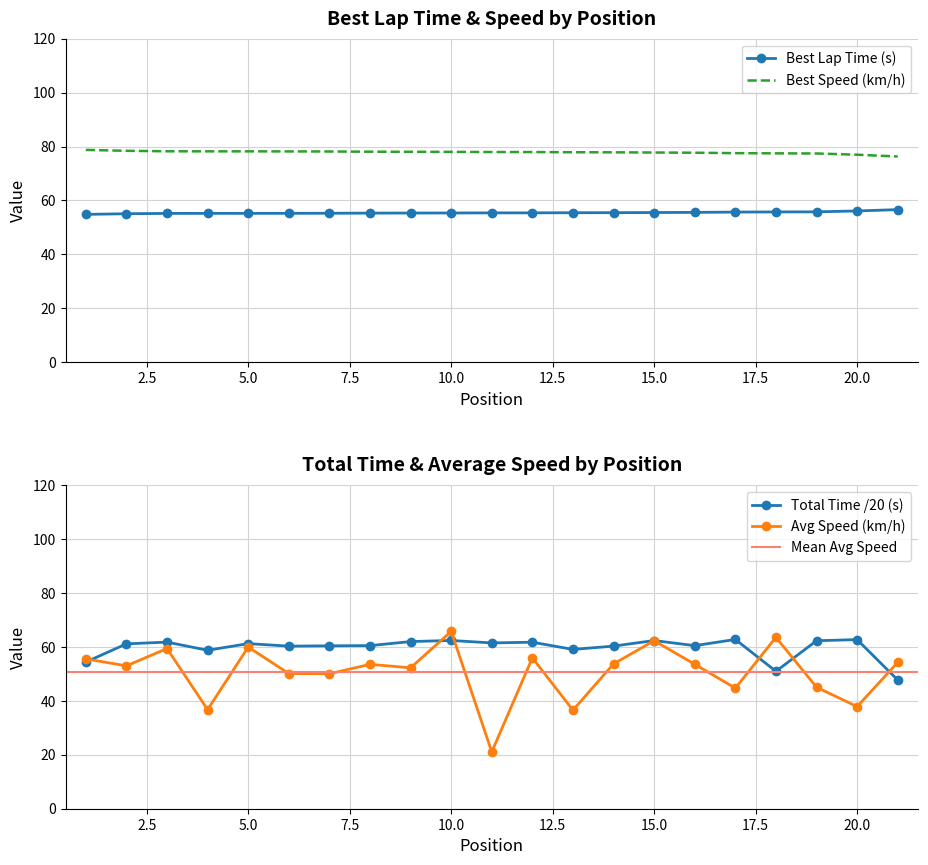

True or false: Total Time has more than 1 points higher than both neighbors.

True